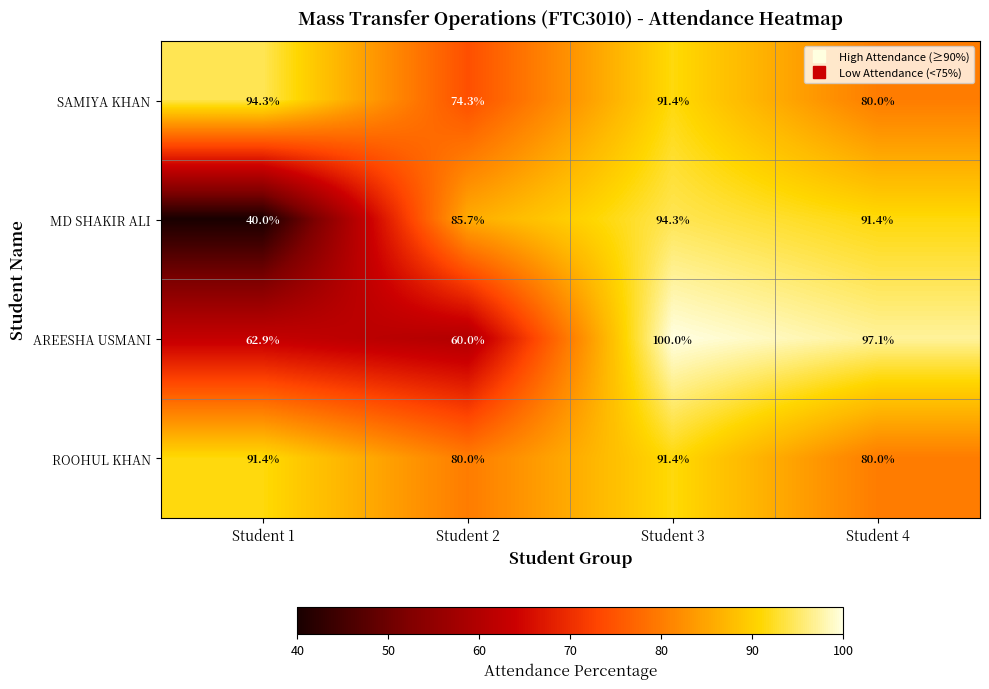

Rank the series at Student 2 from highest to lowest value.

MD SHAKIR ALI, ROOHUL KHAN, SAMIYA KHAN, AREESHA USMANI